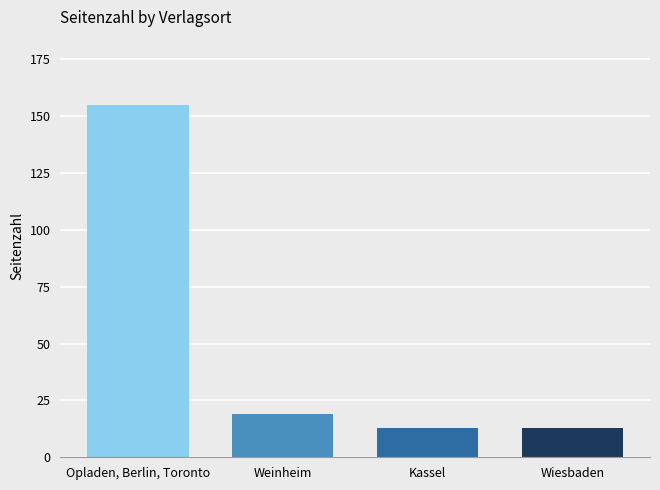

What is the greatest value displayed?

155